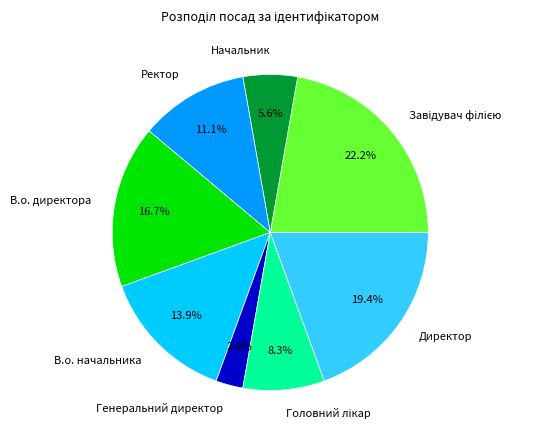

What percentage is the Ректор slice, to the nearest percent?

11%